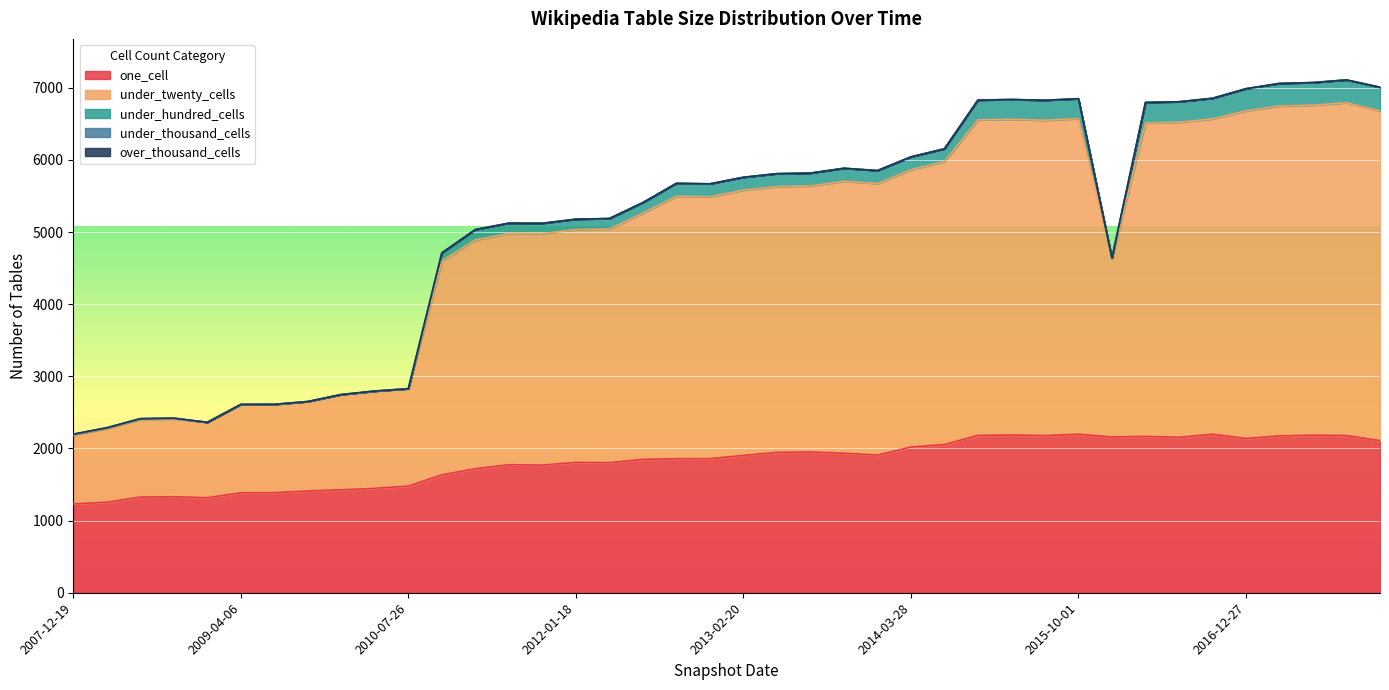

The under_thousand_cells series shows 0 at 2009-09-25. True or false?

True